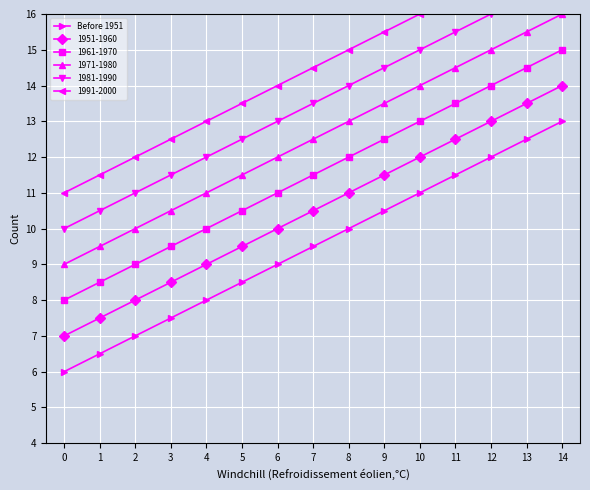

What is the difference between the maximum and minimum values?

7.0